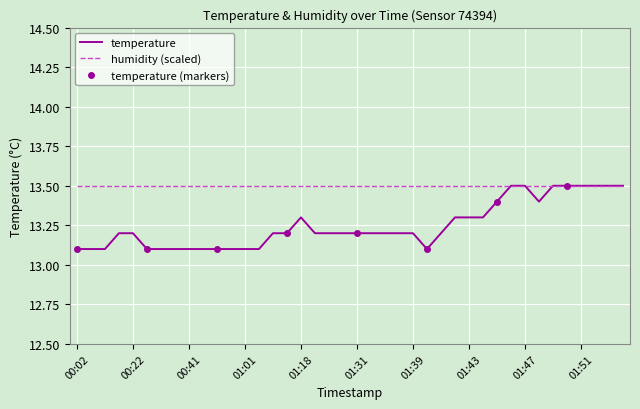

What is the value of the 20th point from the left?

13.2